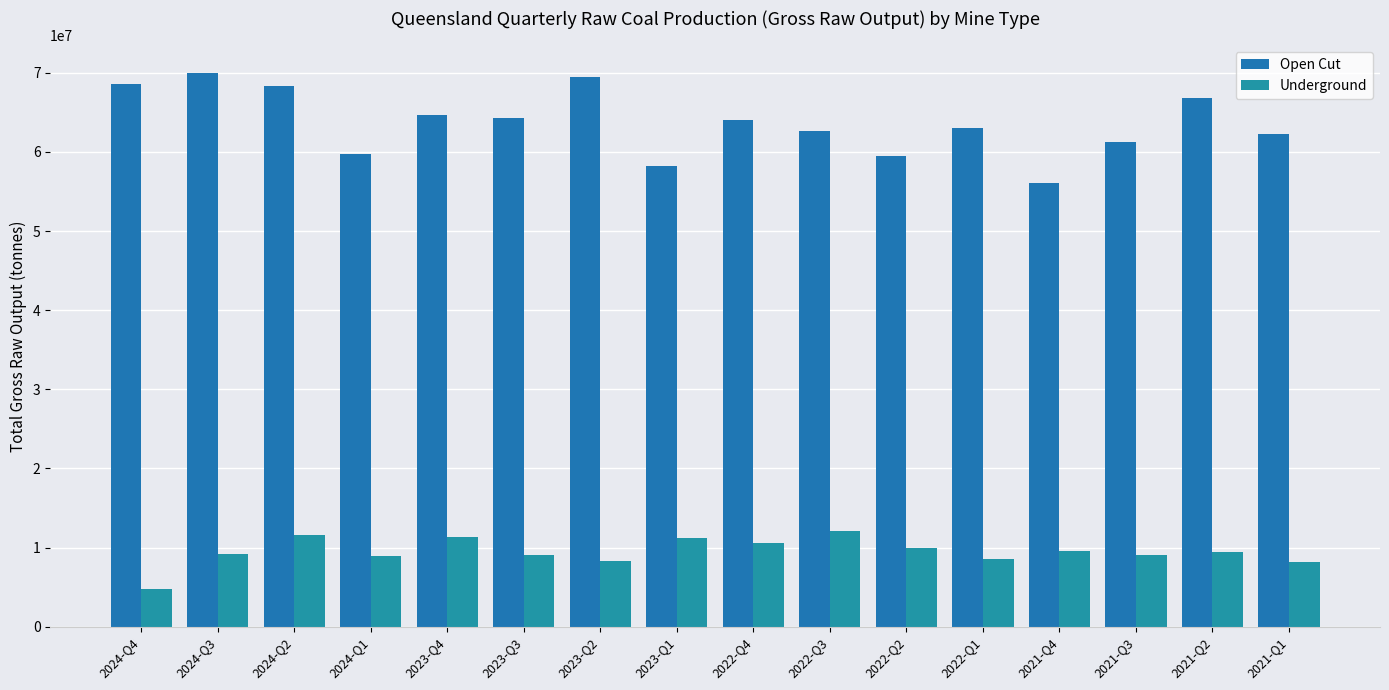

Which series has the widest spread of values?

Open Cut